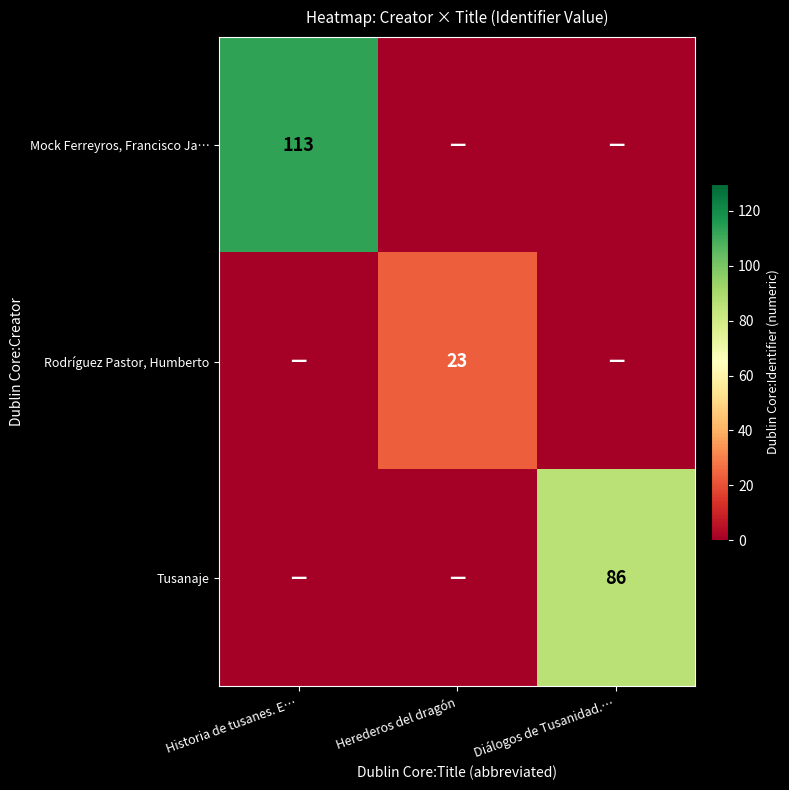

At which category is the sum across all series the highest?

Historia de tusanes. E…